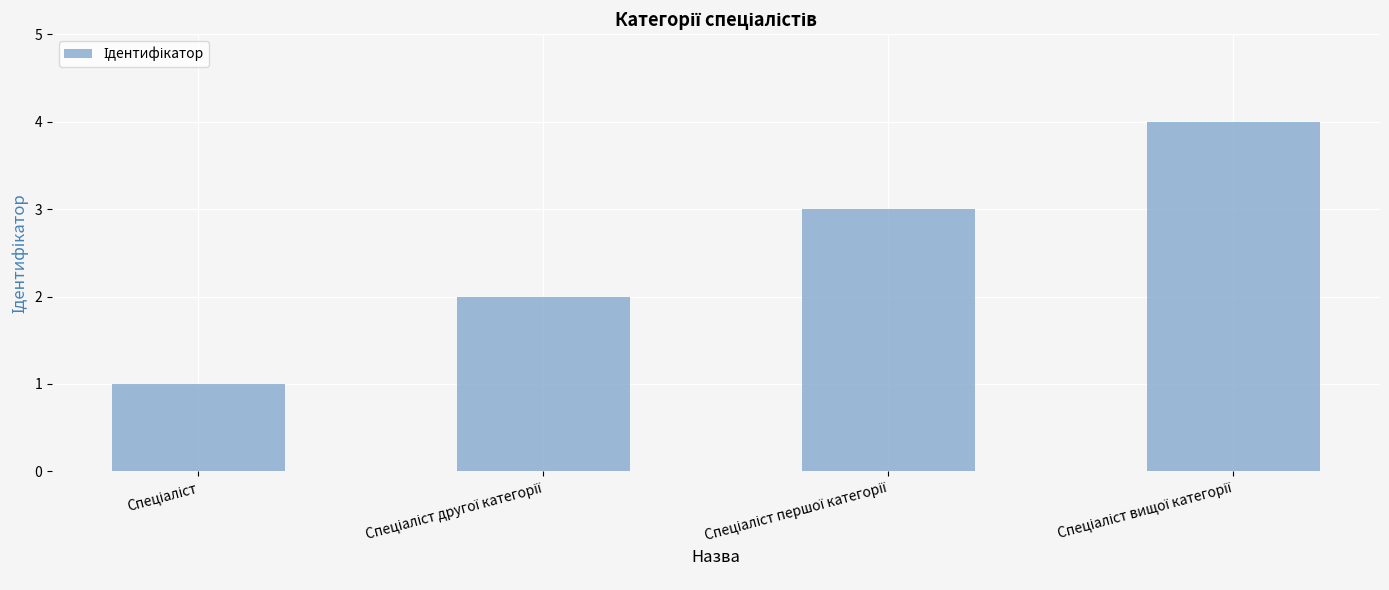

What is the maximum value shown in the chart?

4